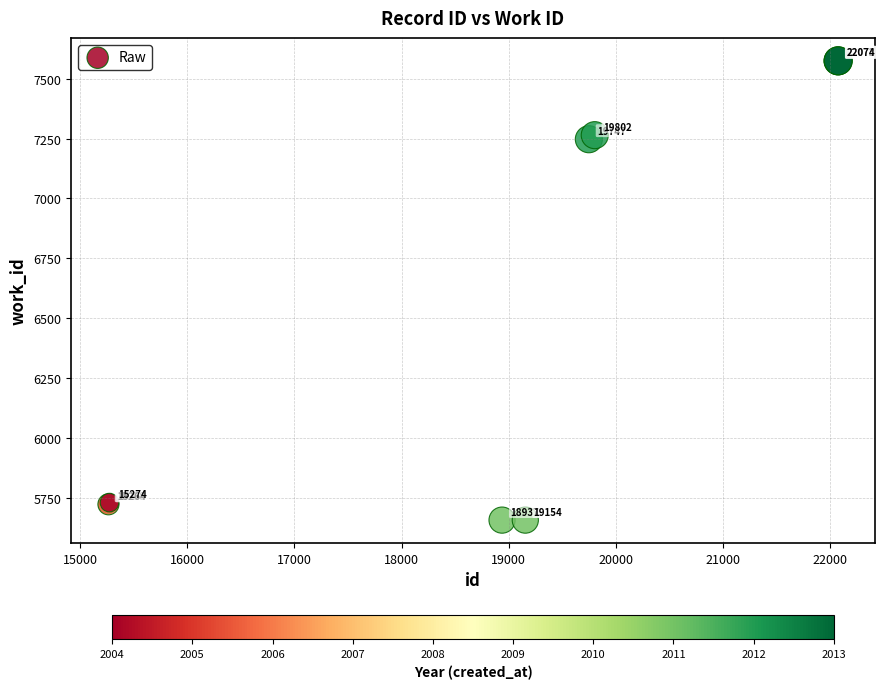

What Y value in the scatter plot is closest to 6616?

7247